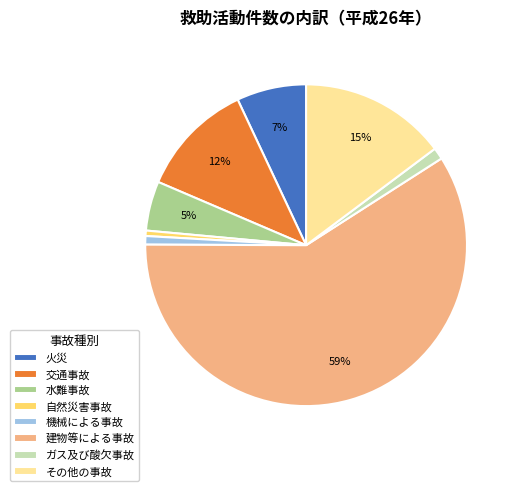

Between 火災 and 建物等による事故, which is larger?

建物等による事故